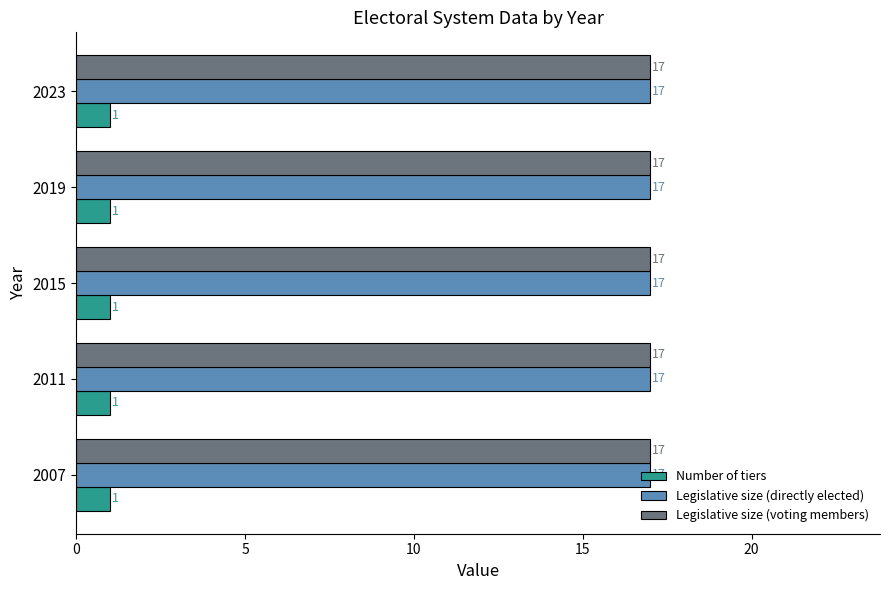

What is the smallest value displayed?

1